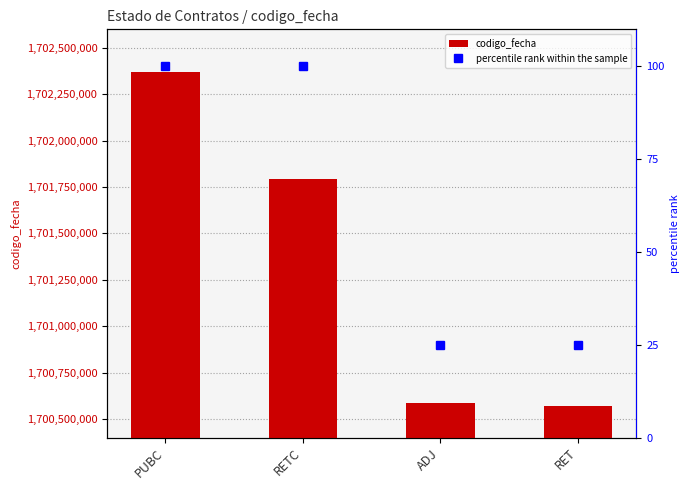

What value does the codigo_fecha series have at PUBC, to the nearest 10?

1702370330